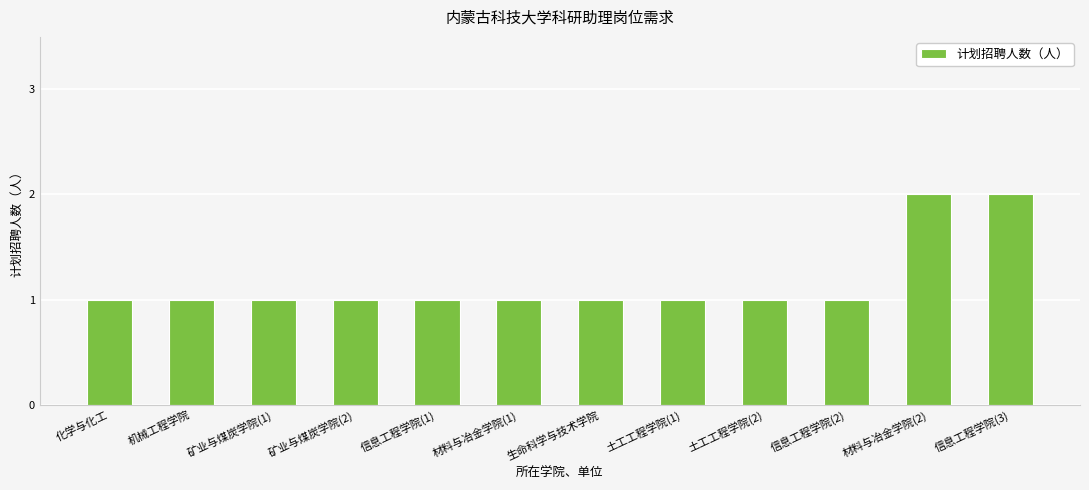

What position from the left is 信息工程学院(3)?

12